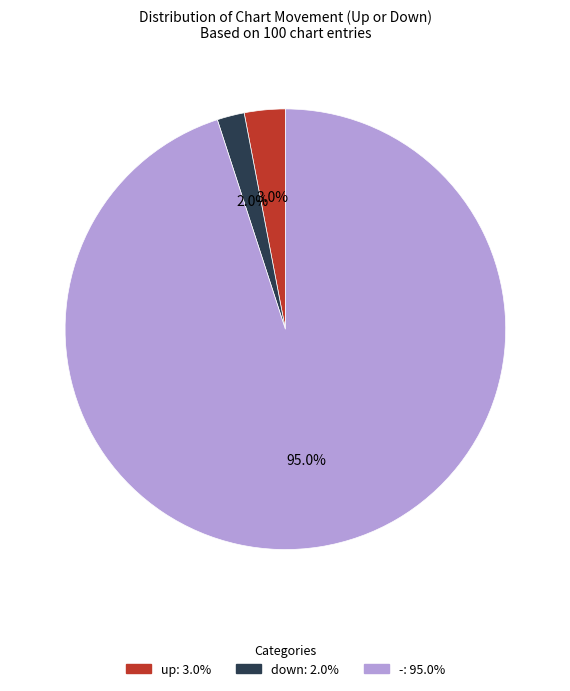

What percentage is the down slice, to the nearest percent?

2%